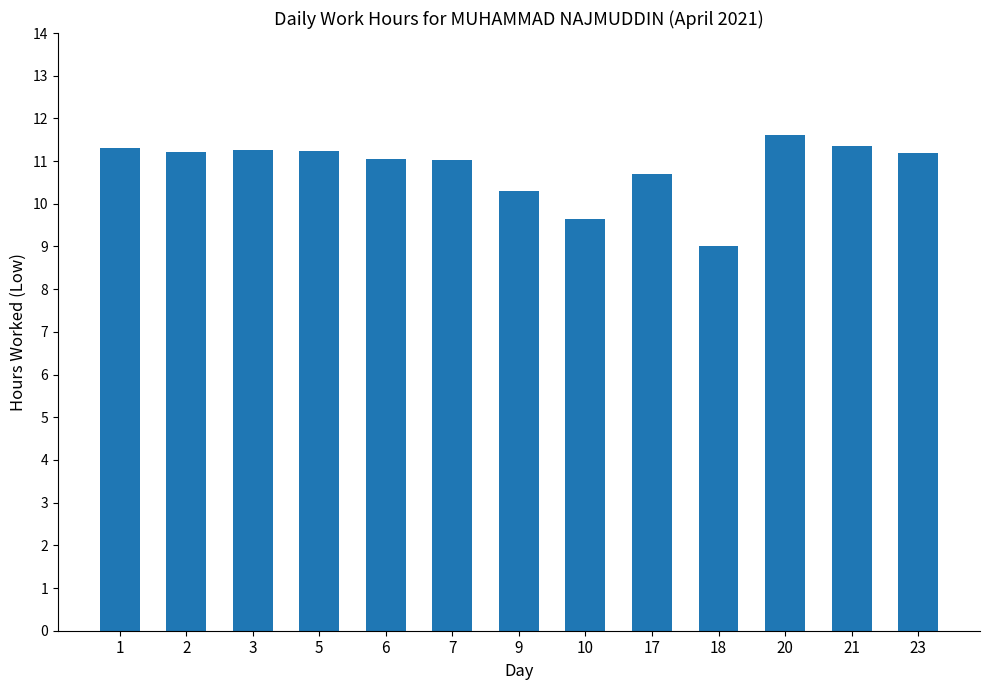

How many distinct data groups are displayed?

1